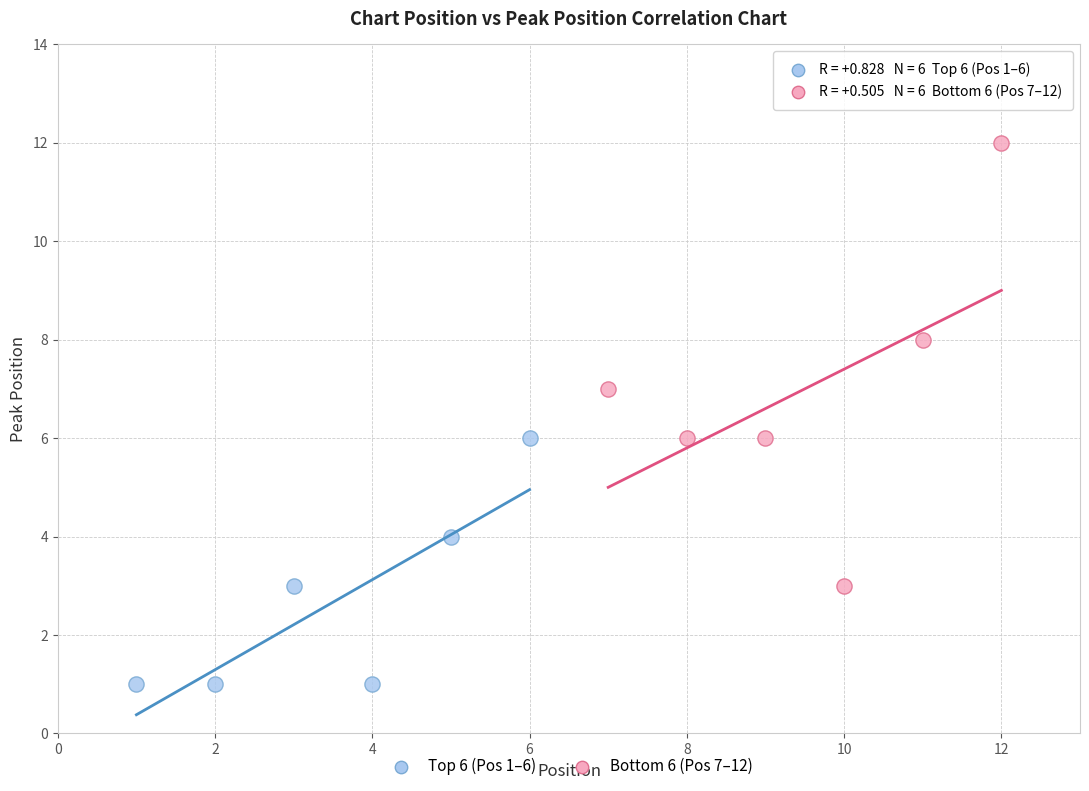

Which series has the largest Y range (max minus min)?

Bottom 6 (Pos 7–12)